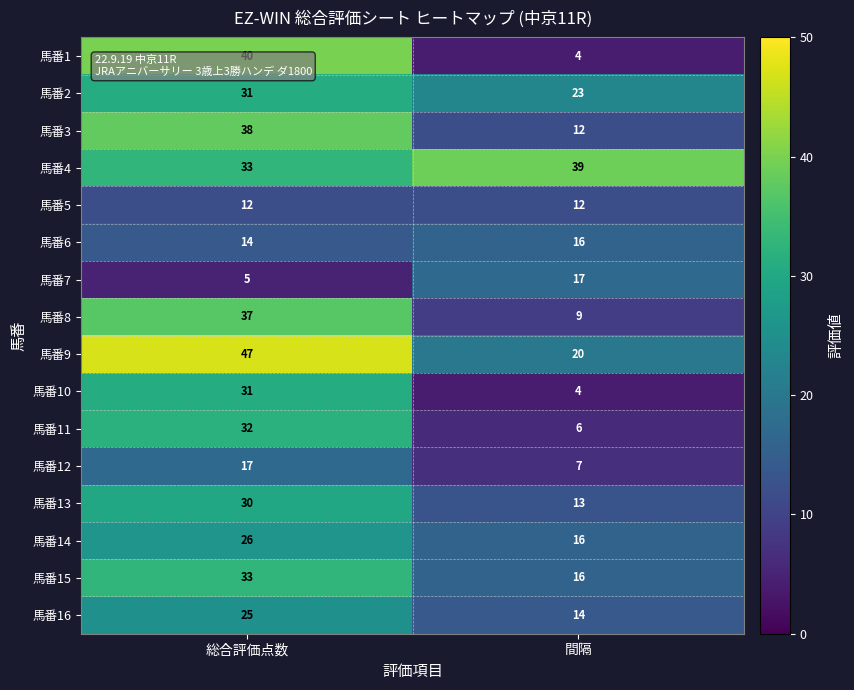

Rank the categories by 馬番16 value from lowest to highest.

間隔, 総合評価点数